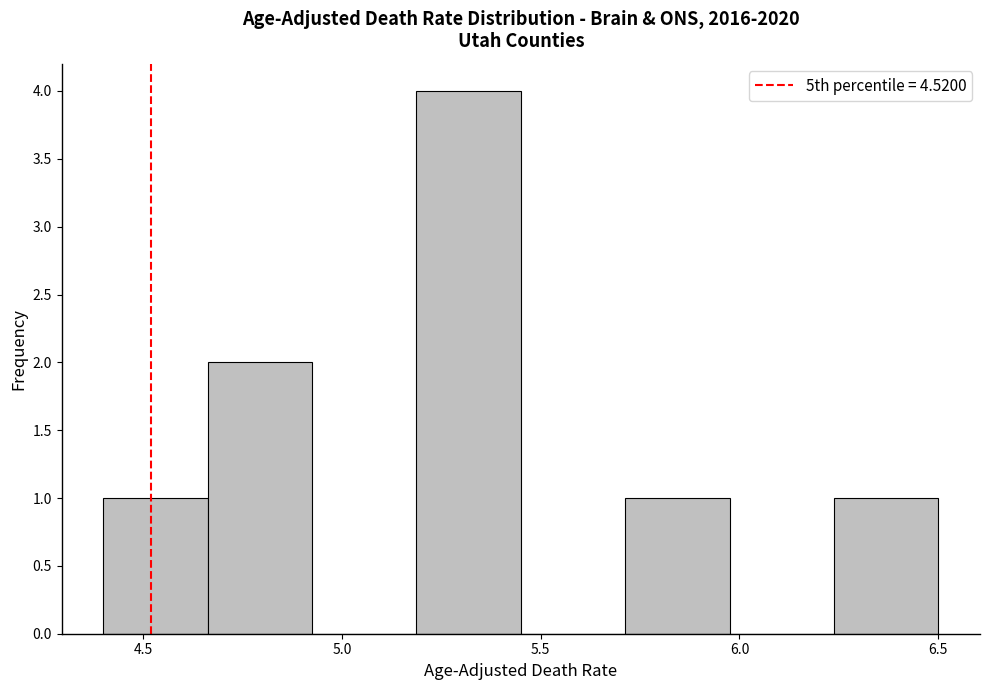

Over which range of the x-axis is the bar tallest?

5.20 to 5.45